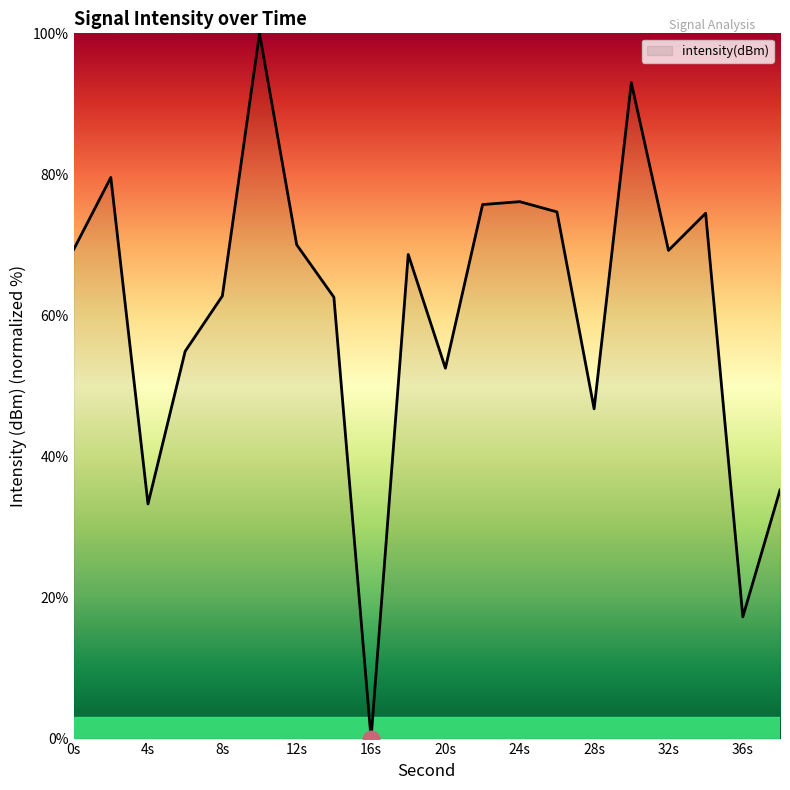

What is the maximum value shown in the chart?

100.0